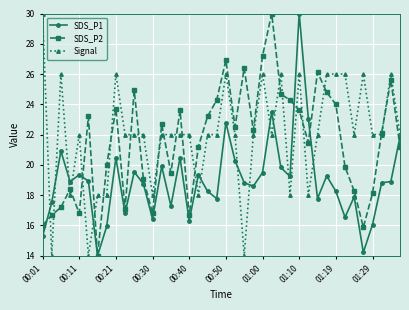

At how many categories does at least one series exceed 28?

3